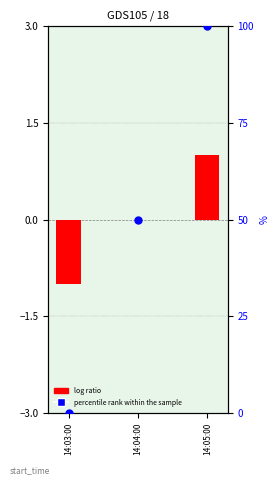

Is the value of percentile rank within the sample at 14:05:00 greater than the value of bib (centered) at 14:04:00?

Yes